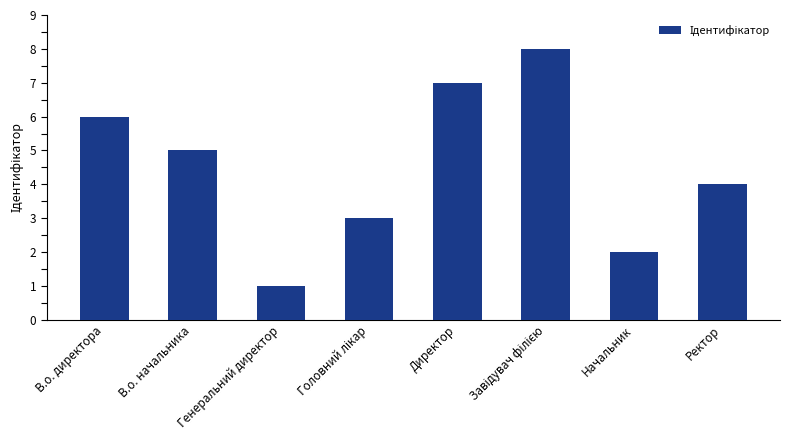

How many values are between 3 and 7?

5